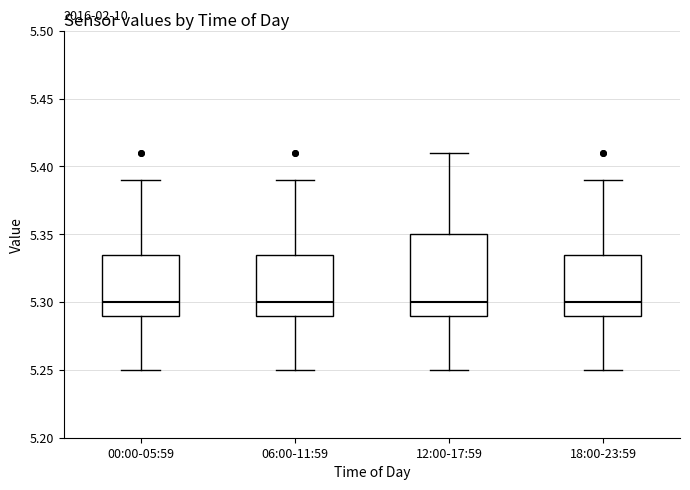

Where is the upper edge of the box for 12:00-17:59 on the y-axis? The values are not printed on the chart, so give them approximately, as read against the axis.

5.350